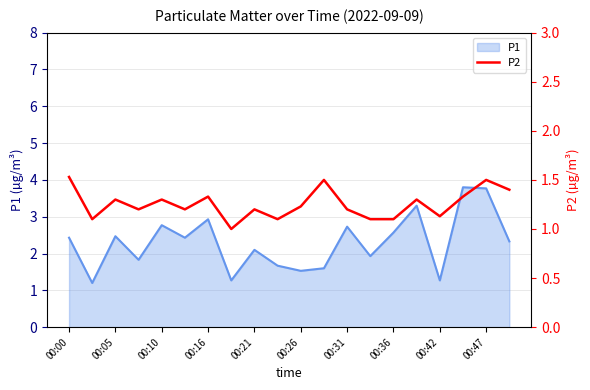

What is the approximate value at 11?

1.5